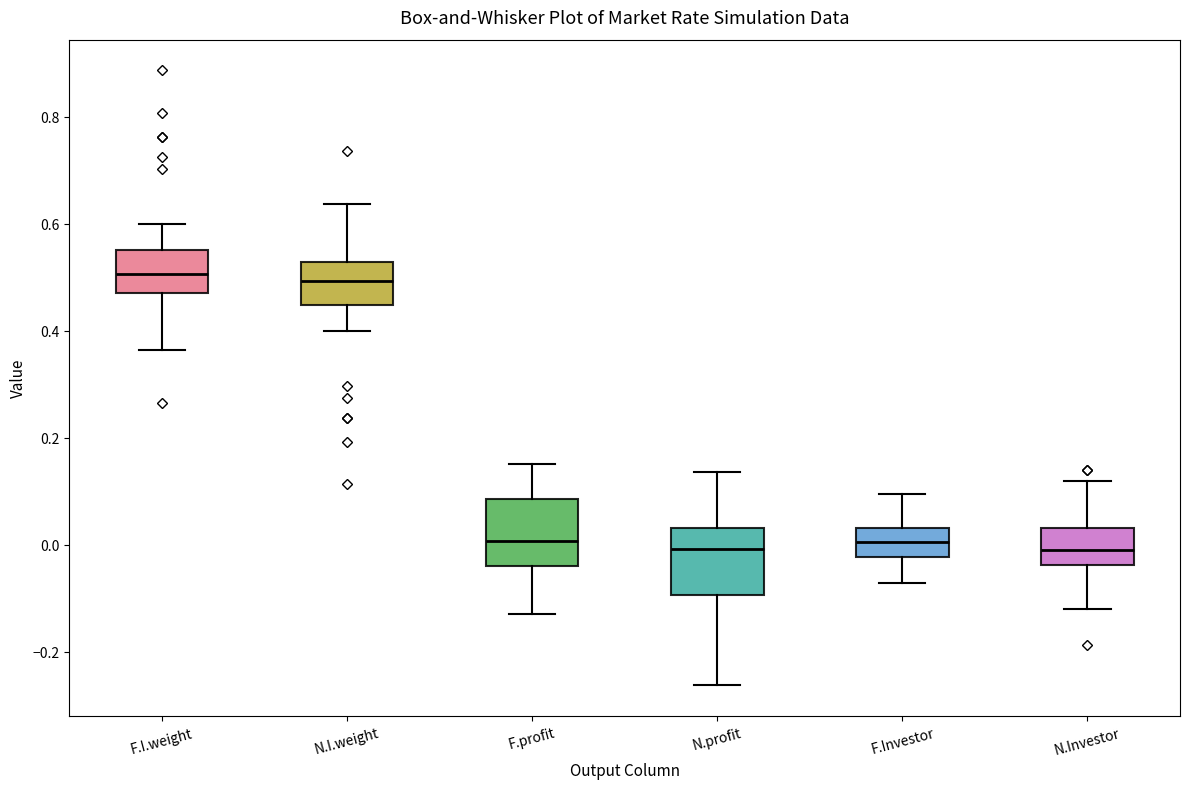

Reading left to right, read every box against the y-axis: the position of its median line, the range the box covers, and the ends of its whiskers. The values are not printed on the chart, so give them approximately, as read against the axis.

F.I.weight: median 0.50, box 0.48 to 0.56, whiskers 0.36 to 0.60
N.I.weight: median 0.50, box 0.44 to 0.52, whiskers 0.40 to 0.64
F.profit: median 0.00, box -0.04 to 0.08, whiskers -0.12 to 0.16
N.profit: median 0.00, box -0.10 to 0.04, whiskers -0.26 to 0.14
F.Investor: median 0.00, box -0.02 to 0.04, whiskers -0.08 to 0.10
N.Investor: median 0.00, box -0.04 to 0.04, whiskers -0.12 to 0.12